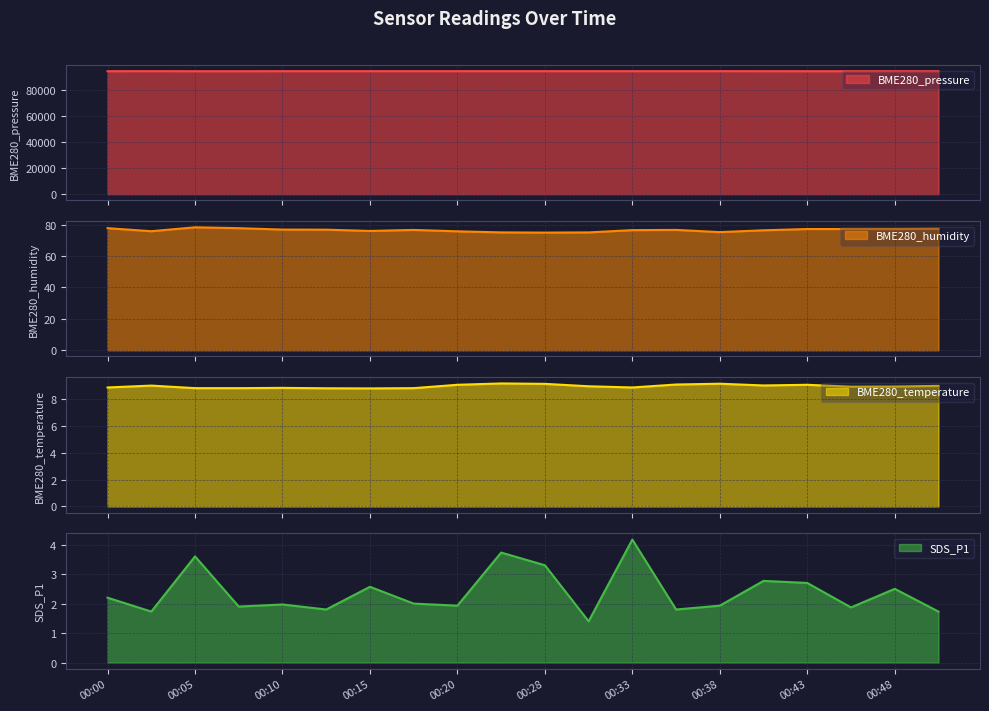

How many distinct data groups are displayed?

4